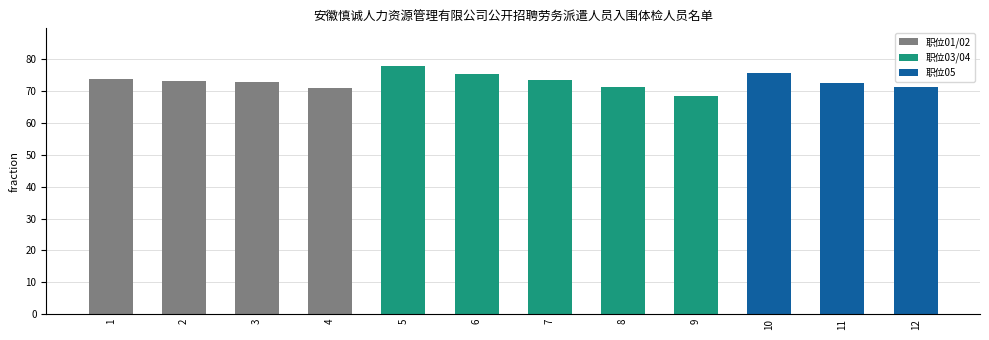

Which has a higher value, 3 or 9?

3